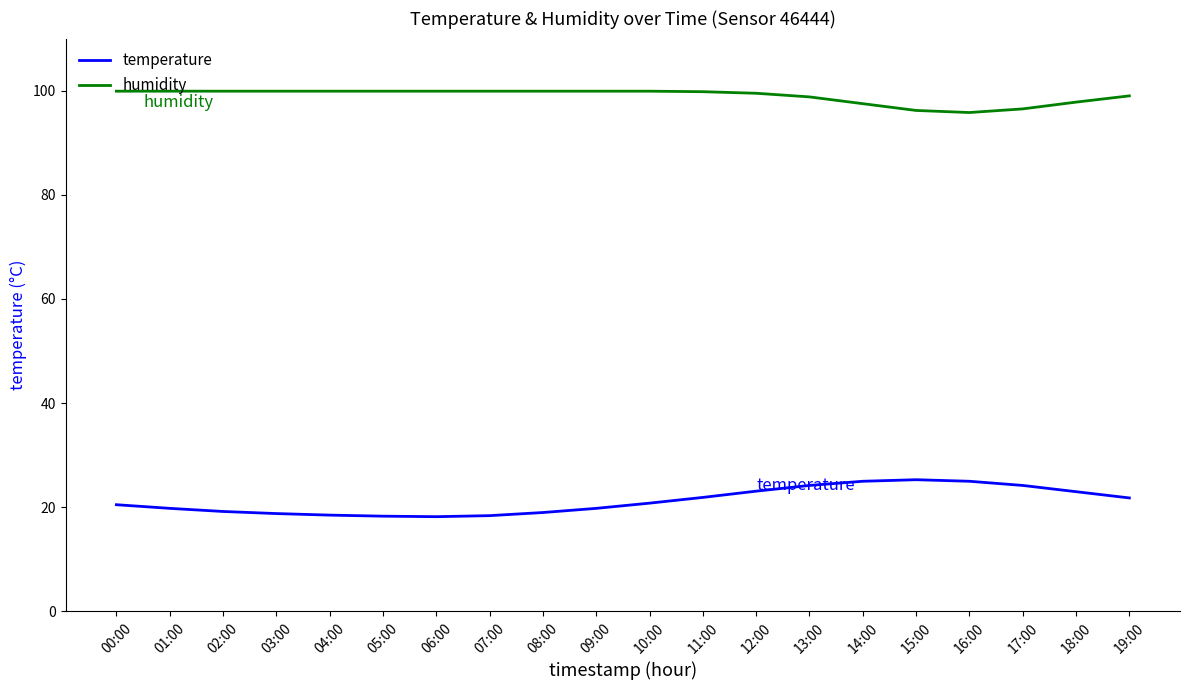

True or false: temperature has more than 0 interior local peaks.

True